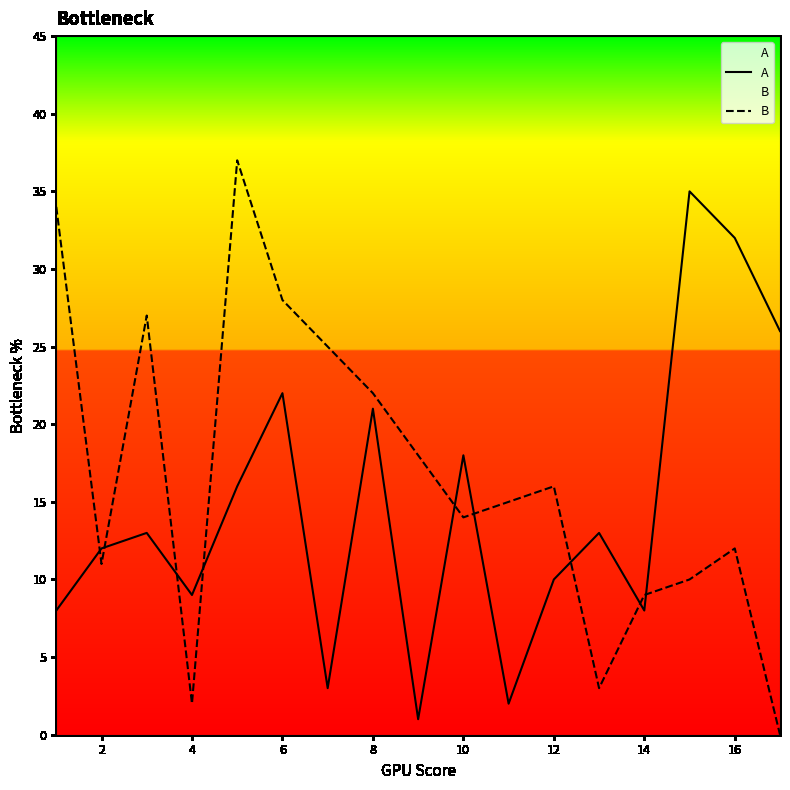

True or false: A has more than 0 interior local peaks.

True